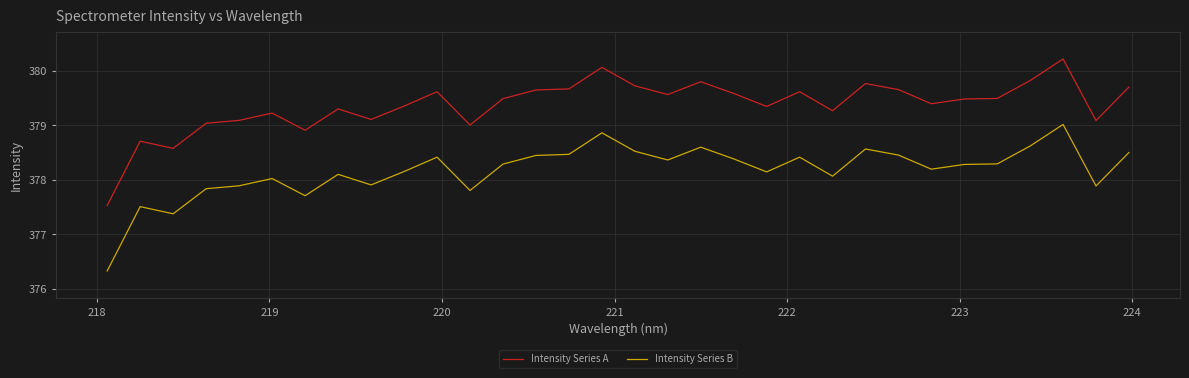

What is the difference between the maximum and minimum values in the Intensity Series A series?

2.7